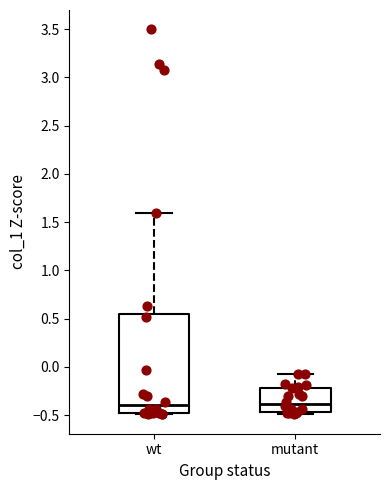

Where is the lower edge of the box for wt on the y-axis? The values are not printed on the chart, so give them approximately, as read against the axis.

-0.50